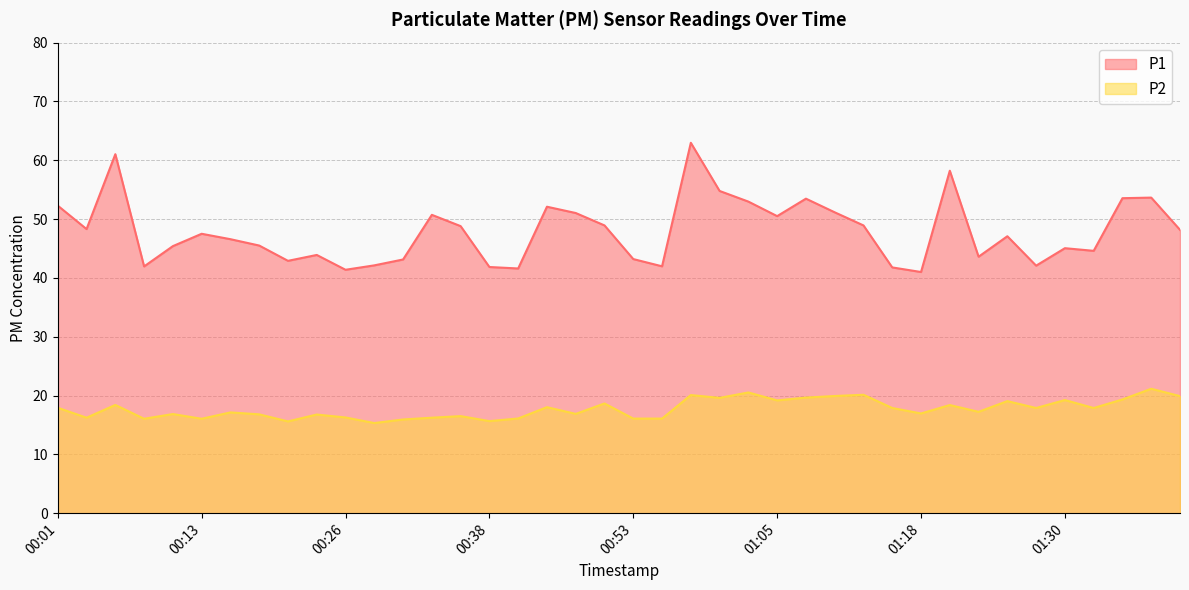

Reading left to right, extract all data points from this chart.

P1: 00:01=52.3	00:03=48.3	00:06=61.0	00:08=42.0	00:11=45.4	00:13=47.5	00:16=46.6	00:18=45.5	00:21=42.9	00:23=43.9	00:26=41.4	00:28=42.1	00:31=43.1	00:33=50.7	00:36=48.8	00:38=41.9	00:43=41.6	00:46=52.1	00:48=51.0	00:51=48.9	00:53=43.2	00:55=42.0	00:58=63.0	01:00=54.8	01:03=53.0	01:05=50.5	01:08=53.5	01:10=51.1	01:13=48.9	01:16=41.8	01:18=41.0	01:20=58.2	01:23=43.6	01:25=47.1	01:28=42.1	01:30=45.0	01:33=44.6	01:35=53.5	01:38=53.6	01:40=48.2
P2: 00:01=17.9	00:03=16.2	00:06=18.4	00:08=16.1	00:11=16.9	00:13=16.1	00:16=17.1	00:18=16.8	00:21=15.6	00:23=16.8	00:26=16.3	00:28=15.3	00:31=15.9	00:33=16.2	00:36=16.5	00:38=15.7	00:43=16.1	00:46=18.0	00:48=16.9	00:51=18.6	00:53=16.1	00:55=16.1	00:58=20.1	01:00=19.6	01:03=20.5	01:05=19.2	01:08=19.6	01:10=19.9	01:13=20.1	01:16=17.9	01:18=16.9	01:20=18.4	01:23=17.2	01:25=19.1	01:28=17.9	01:30=19.2	01:33=17.9	01:35=19.3	01:38=21.1	01:40=19.9